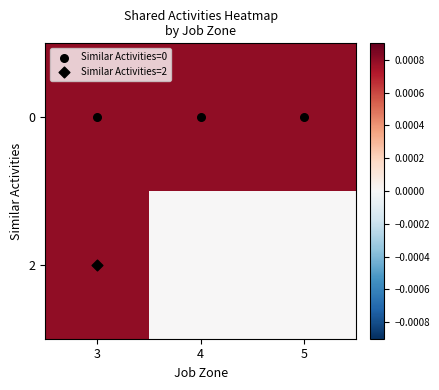

Which has a higher value, 4 or 5?

4